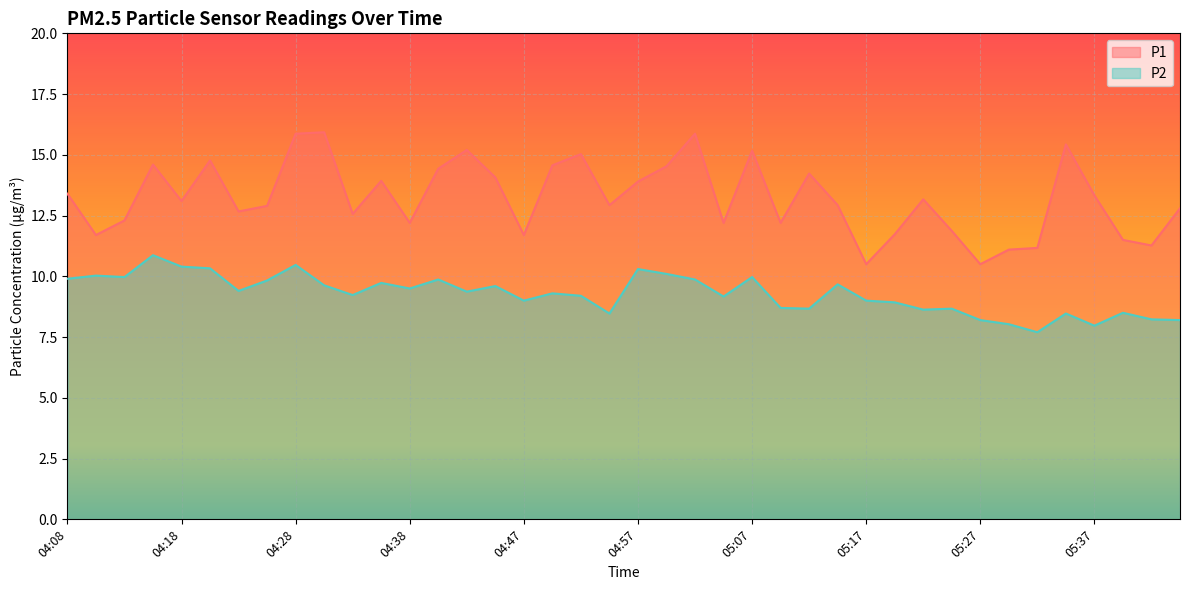

List the series in order of their overall mean, lowest first.

P2, P1